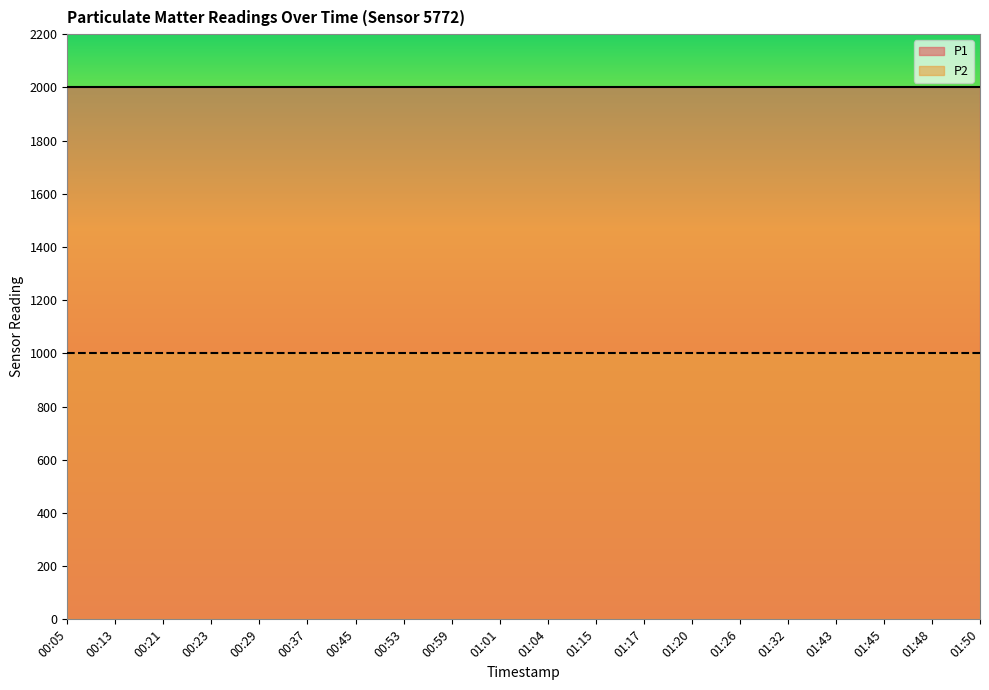

True or false: P2 and P1 intersect in this chart.

False